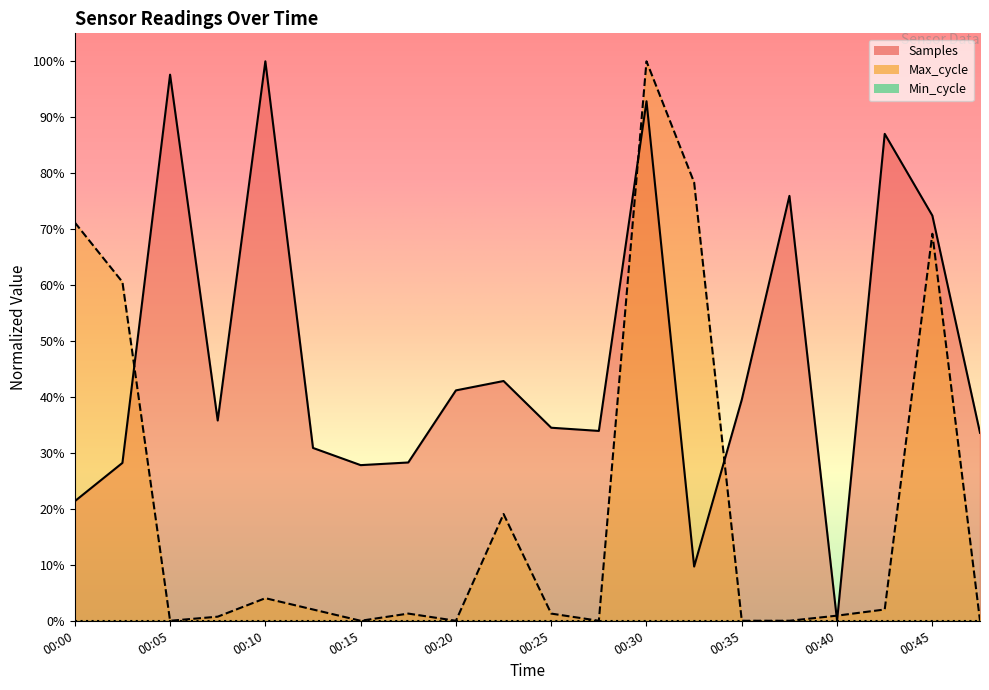

Rank the categories by Max_cycle value from lowest to highest.

00:05, 00:15, 00:20, 00:28, 00:35, 00:37, 00:47, 00:08, 00:40, 00:18, 00:25, 00:13, 00:42, 00:10, 00:23, 00:02, 00:45, 00:00, 00:32, 00:30